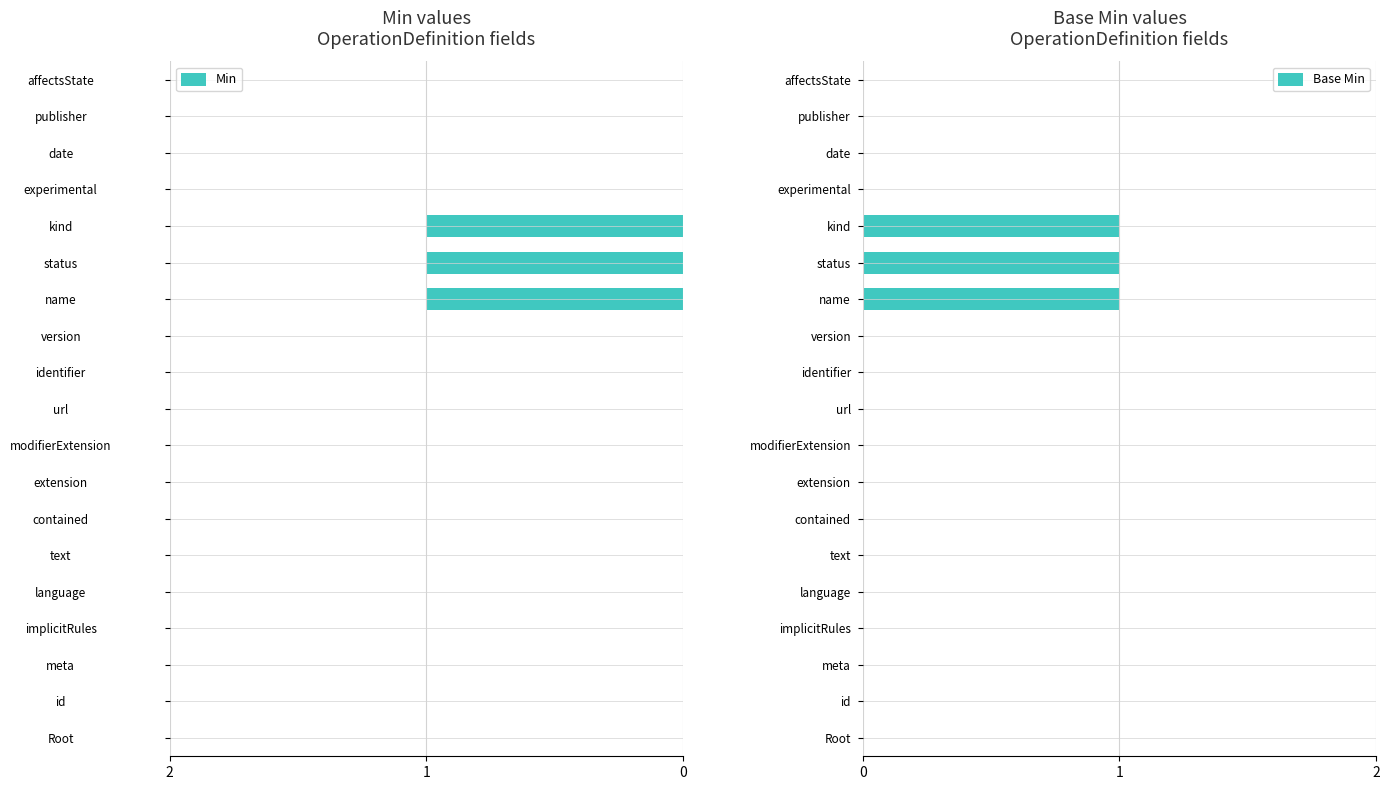

What is the sum of all Base Min values?

3